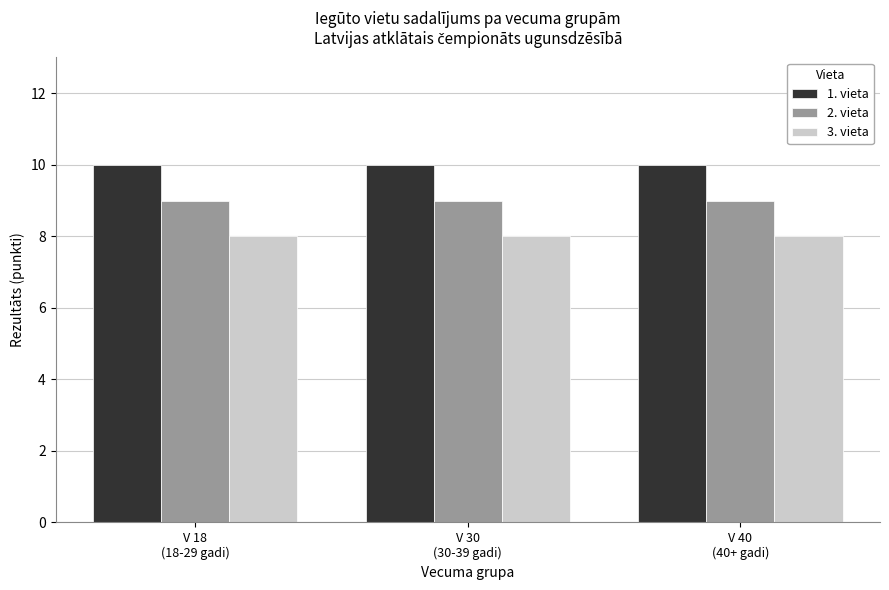

Does the chart contain any negative values?

No